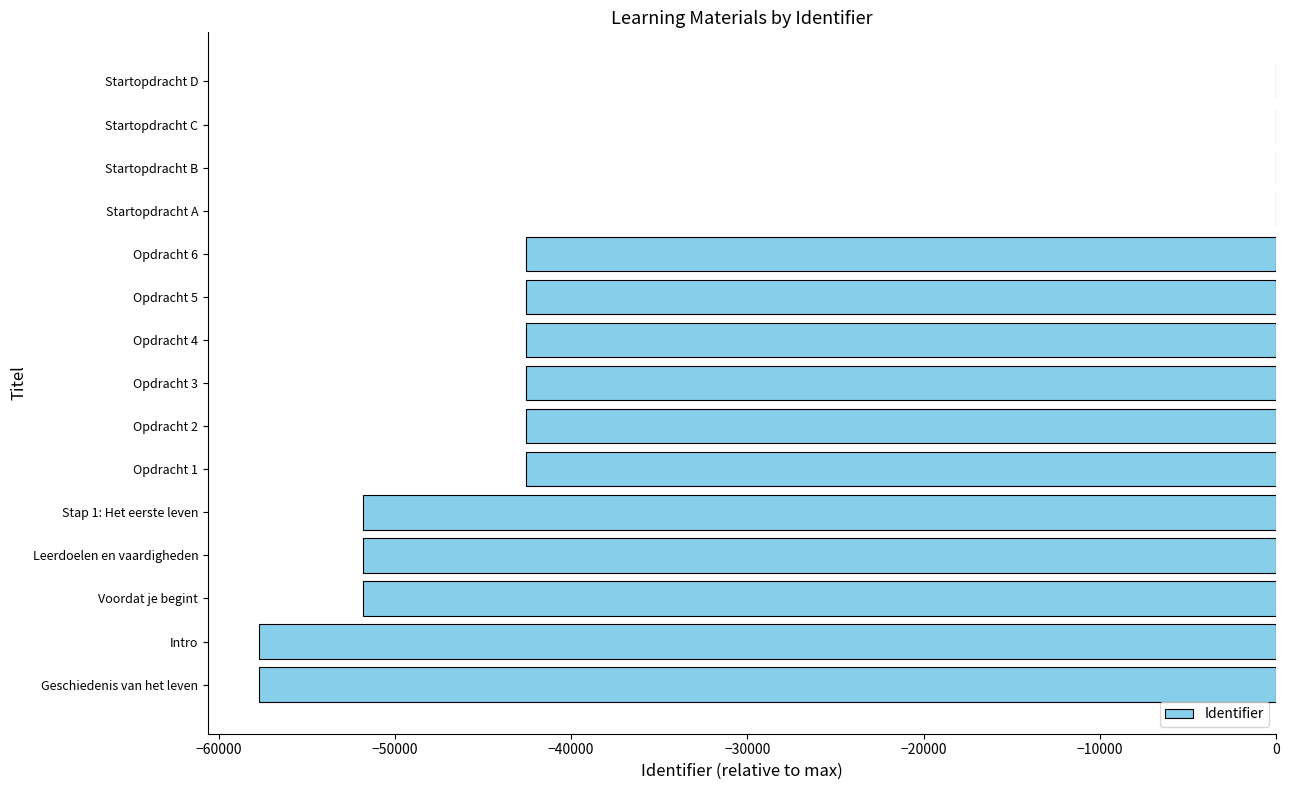

What is the sum of all values?

-526205